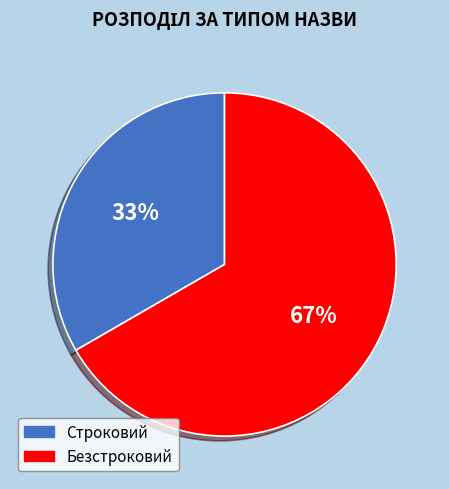

To the nearest percent, what percentage of the pie is Безстроковий?

67%